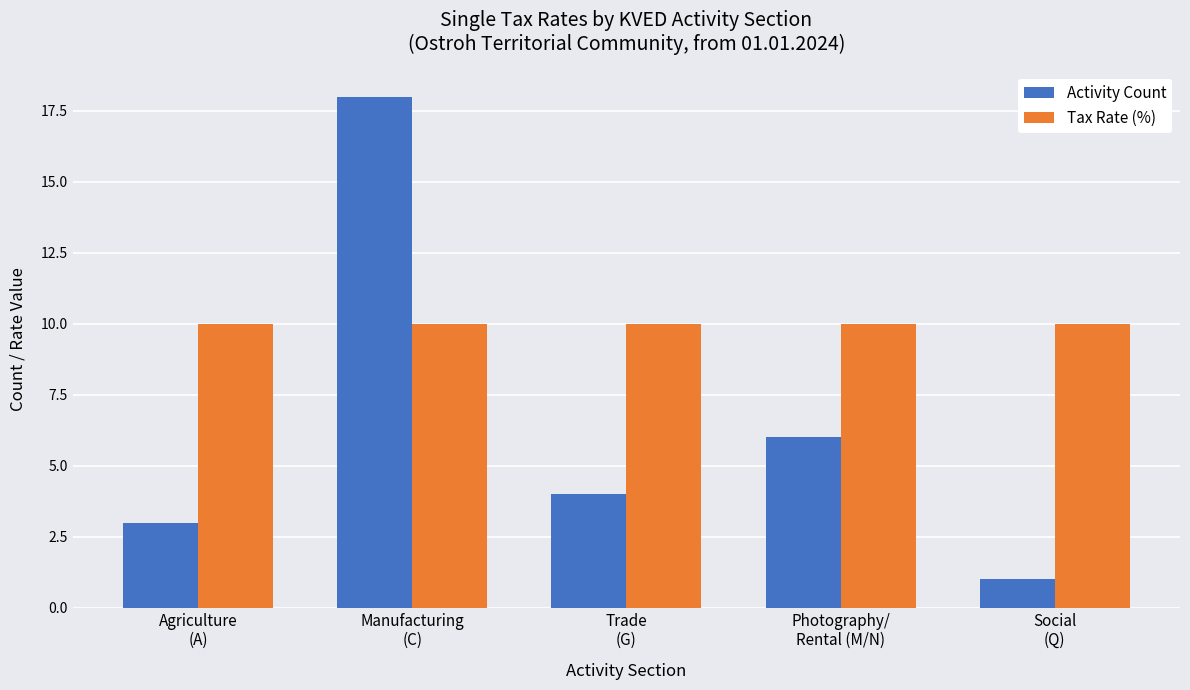

What is the spread (max minus min) of values at Social
(Q)?

9